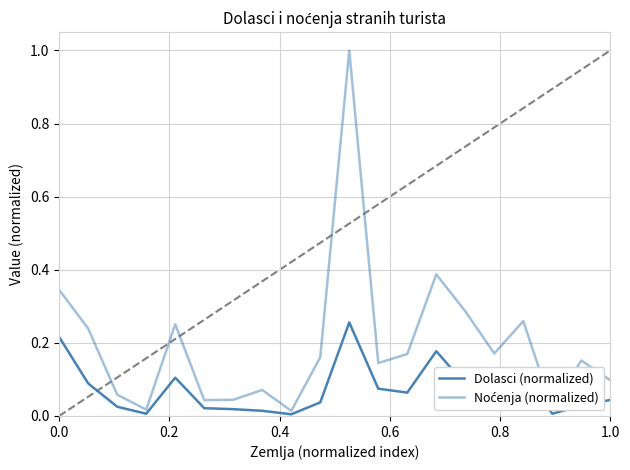

Does the chart display data point markers on the line(s)?

No